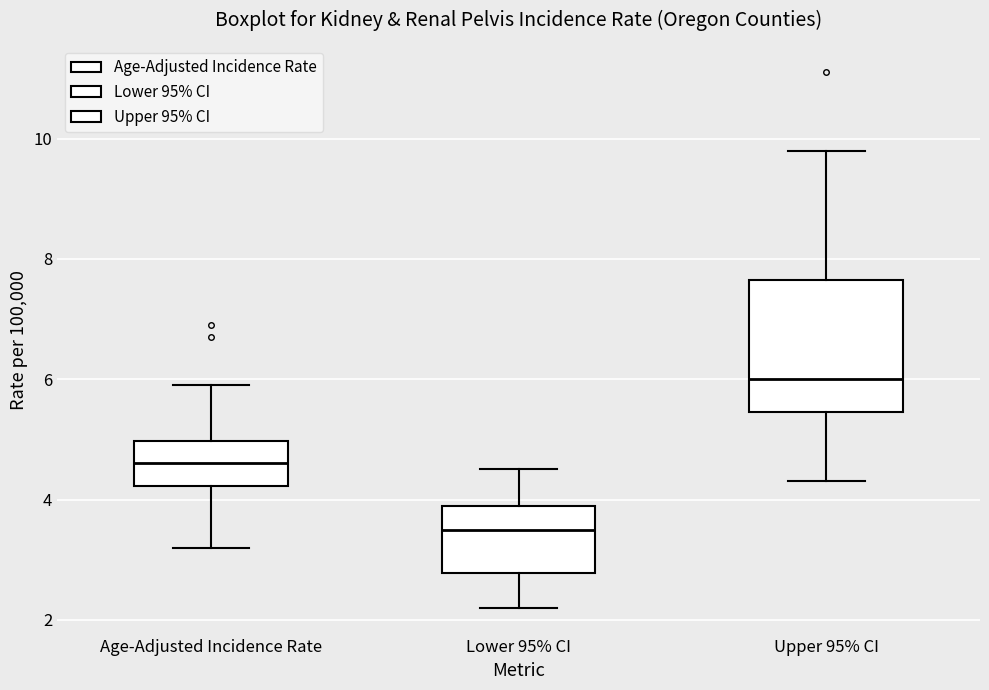

Reading left to right, transcribe this box plot: for each box, give where its median line is, the range the box spans, and where its two whiskers end, as read against the y-axis. The values are not printed on the chart, so give them approximately, as read against the axis.

Age-Adjusted Incidence Rate: median 4.6, box 4.2 to 5.0, whiskers 3.2 to 6.0
Lower 95% CI: median 3.6, box 2.8 to 4.0, whiskers 2.2 to 4.6
Upper 95% CI: median 6.0, box 5.4 to 7.6, whiskers 4.4 to 9.8